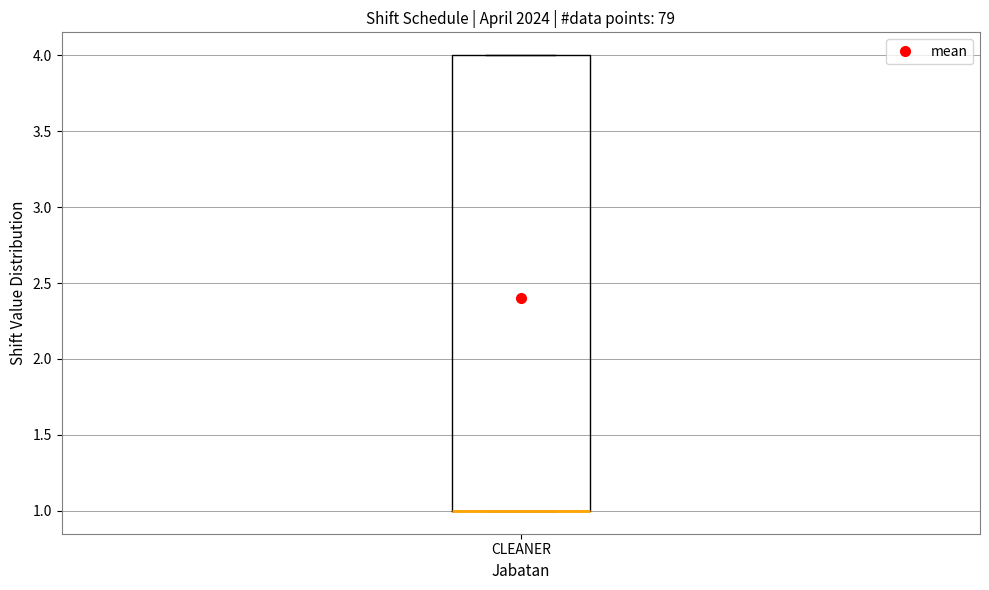

Where is the lower edge of the box for CLEANER on the y-axis? The values are not printed on the chart, so give them approximately, as read against the axis.

1